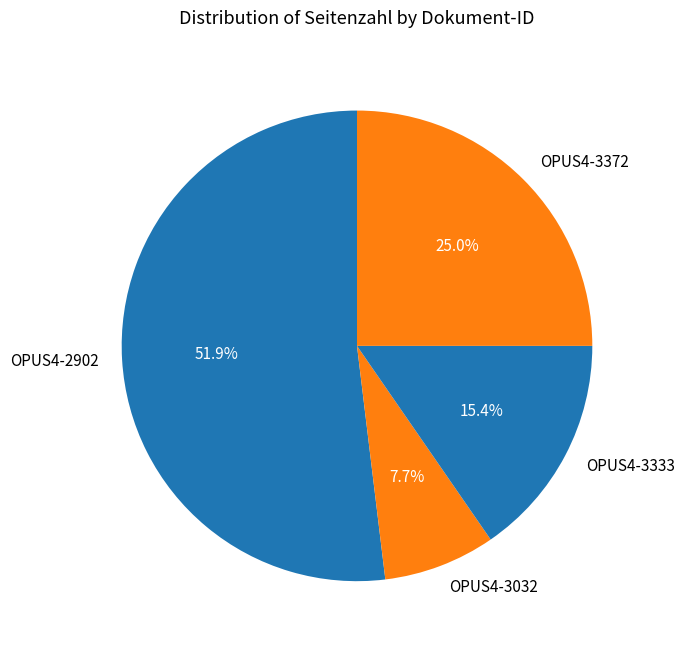

True or false: OPUS4-3032 accounts for 8% of the total.

True